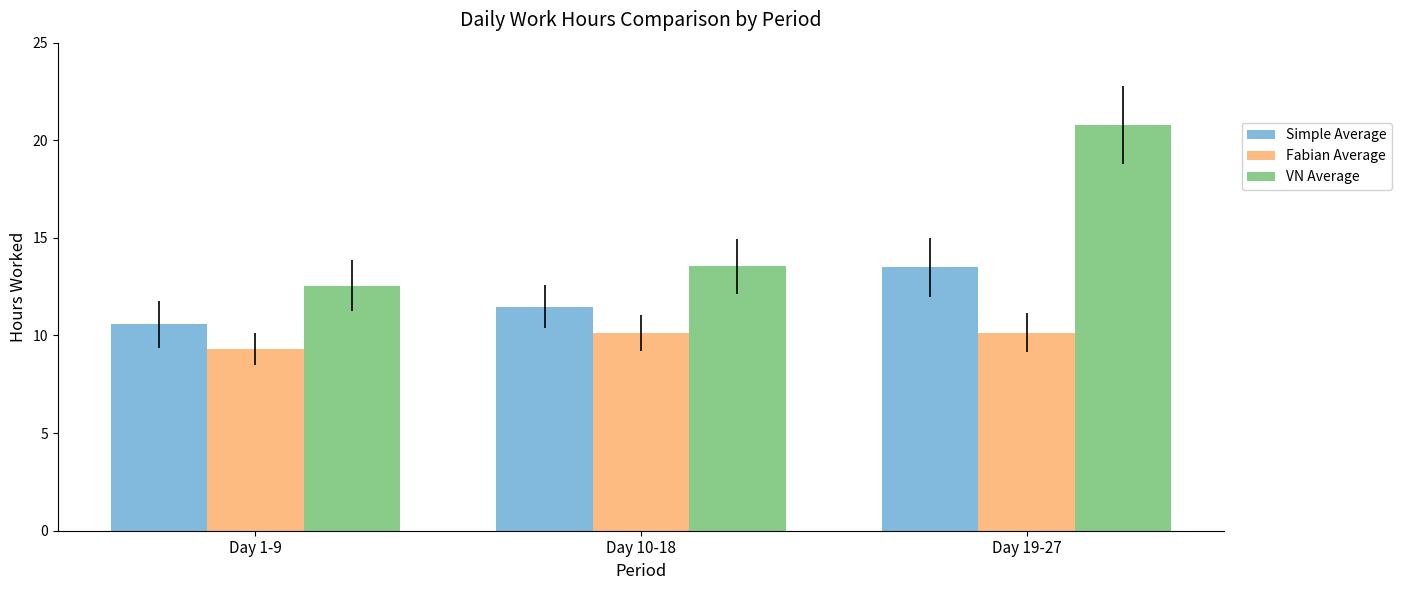

What value does the VN Average series have at Day 19-27?

20.8